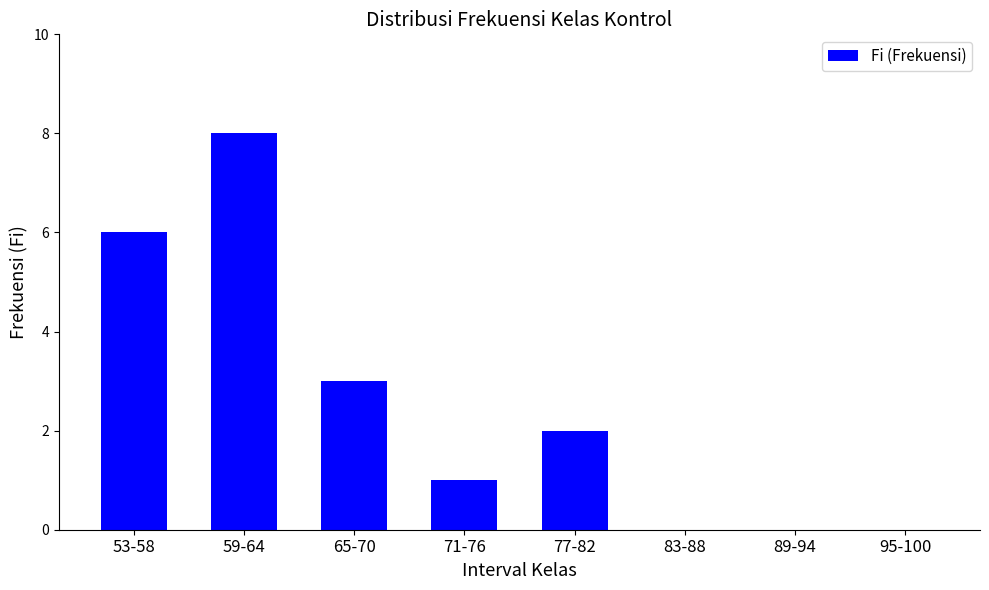

What is the greatest value displayed?

8